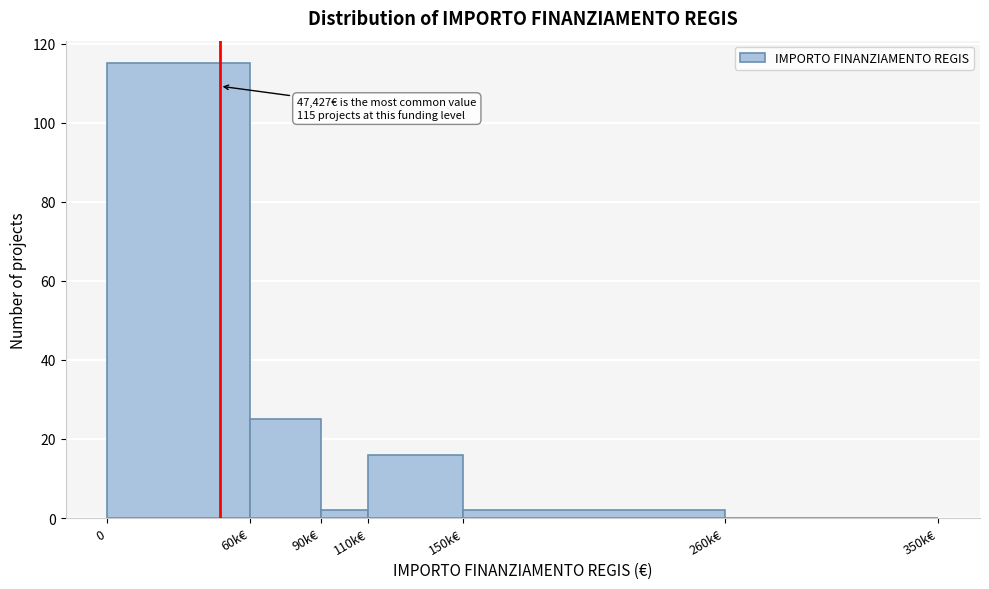

Reading left to right, list all the values displayed in this chart.

0=115	60k€=25	90k€=2	110k€=16	150k€=2	260k€=0